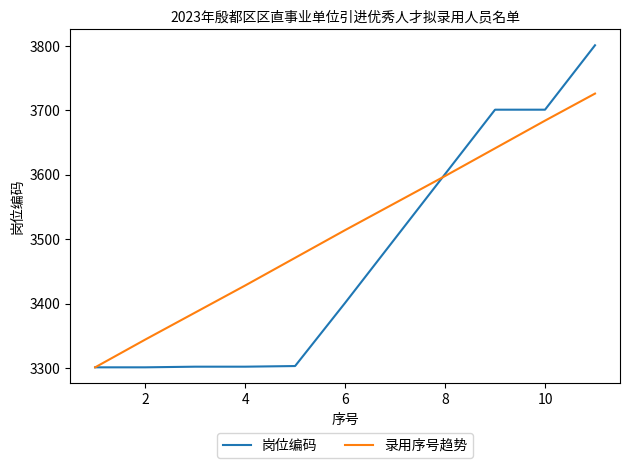

Which series has the largest total across all categories?

录用序号趋势